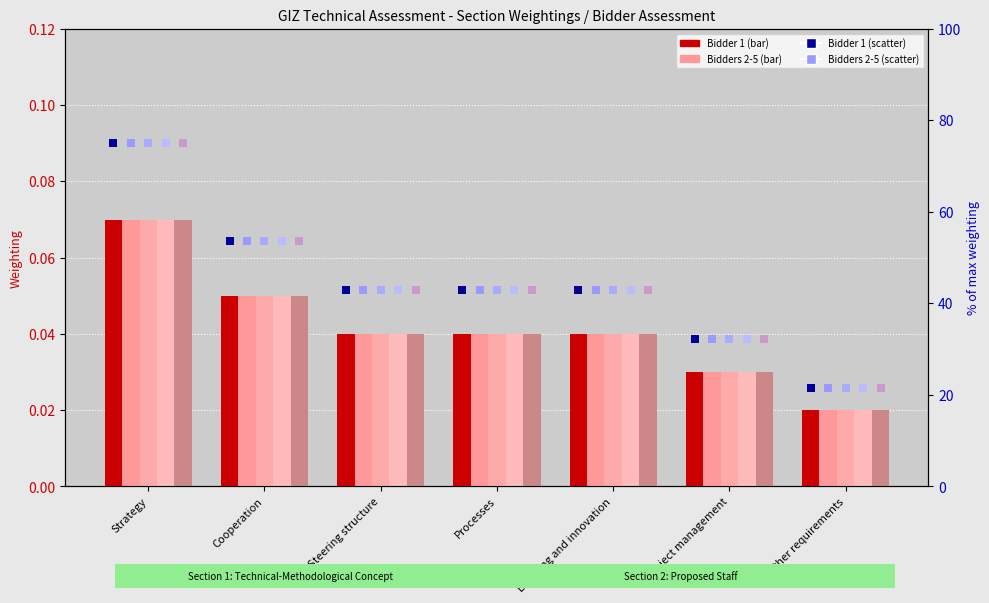

Which series has the largest total across all categories?

Bidder 1